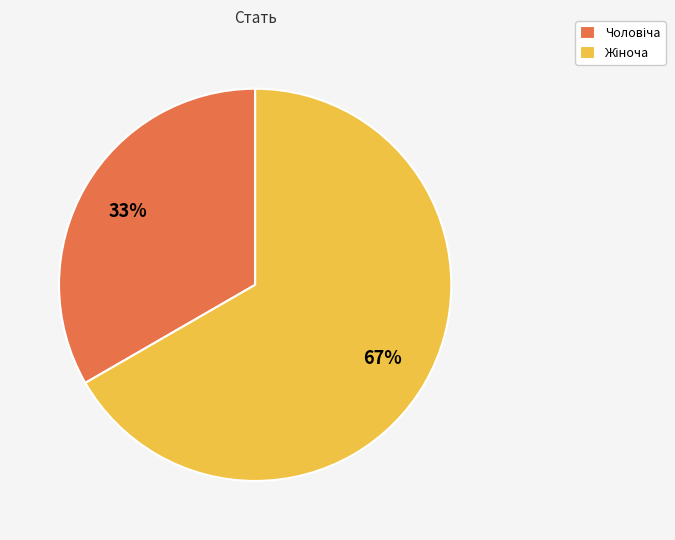

Is there any slice that represents more than half of the pie?

Yes